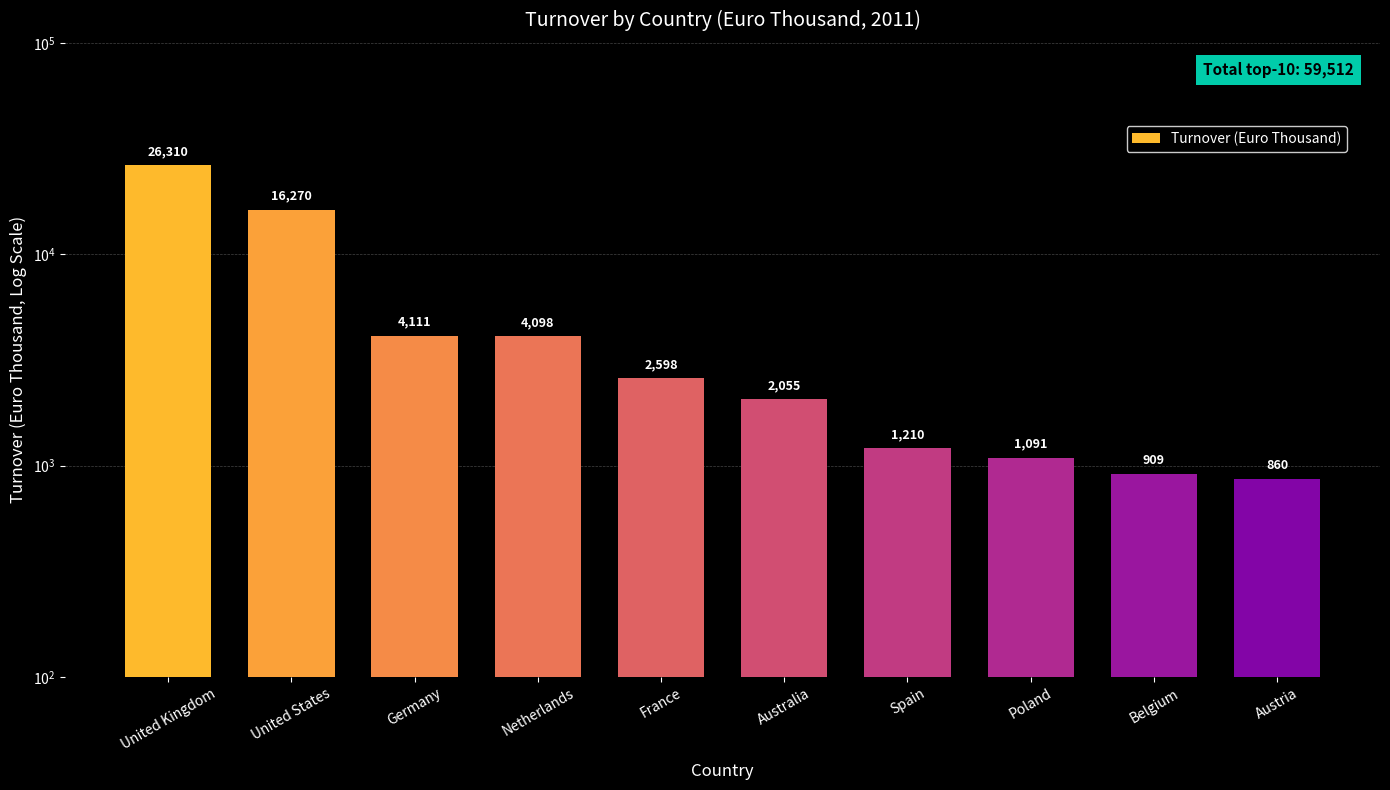

True or false: the data shows 5954 at Germany.

False